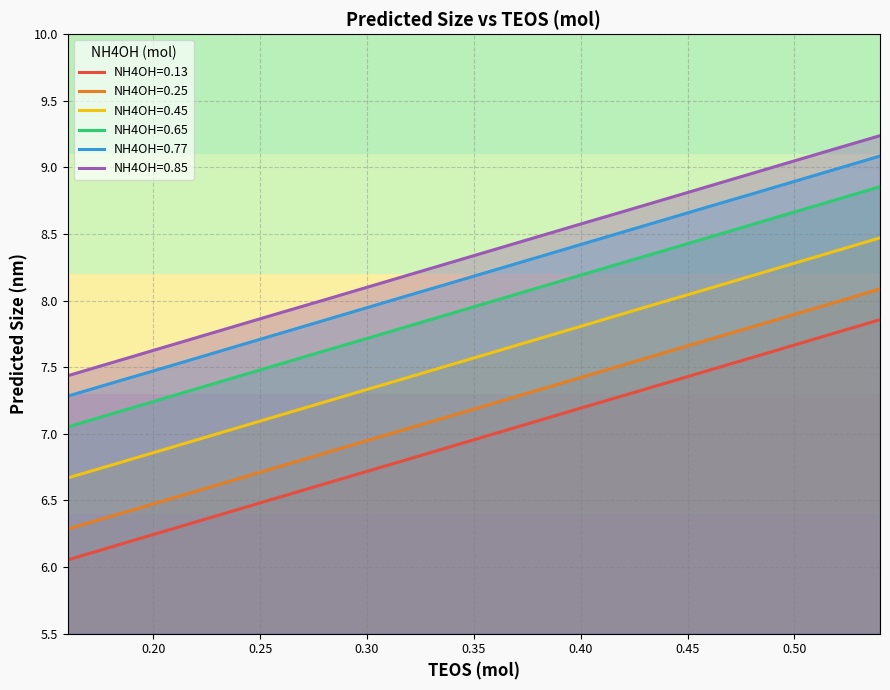

Reading left to right, what are all the values shown in this chart?

NH4OH=0.13: 0.16=6.1	0.18=6.1	0.2=6.2	0.22=6.3	0.24=6.4	0.26=6.5	0.28=6.6	0.3=6.7	0.32=6.8	0.34=6.9	0.36=7.0	0.38=7.1	0.4=7.2	0.42=7.3	0.44=7.4	0.46=7.5	0.48=7.6	0.5=7.7	0.52=7.8	0.54=7.9
NH4OH=0.25: 0.16=6.3	0.18=6.4	0.2=6.5	0.22=6.6	0.24=6.7	0.26=6.8	0.28=6.9	0.3=6.9	0.32=7.0	0.34=7.1	0.36=7.2	0.38=7.3	0.4=7.4	0.42=7.5	0.44=7.6	0.46=7.7	0.48=7.8	0.5=7.9	0.52=8.0	0.54=8.1
NH4OH=0.45: 0.16=6.7	0.18=6.8	0.2=6.9	0.22=7.0	0.24=7.0	0.26=7.1	0.28=7.2	0.3=7.3	0.32=7.4	0.34=7.5	0.36=7.6	0.38=7.7	0.4=7.8	0.42=7.9	0.44=8.0	0.46=8.1	0.48=8.2	0.5=8.3	0.52=8.4	0.54=8.5
NH4OH=0.65: 0.16=7.1	0.18=7.1	0.2=7.2	0.22=7.3	0.24=7.4	0.26=7.5	0.28=7.6	0.3=7.7	0.32=7.8	0.34=7.9	0.36=8.0	0.38=8.1	0.4=8.2	0.42=8.3	0.44=8.4	0.46=8.5	0.48=8.6	0.5=8.7	0.52=8.8	0.54=8.9
NH4OH=0.77: 0.16=7.3	0.18=7.4	0.2=7.5	0.22=7.6	0.24=7.7	0.26=7.8	0.28=7.9	0.3=7.9	0.32=8.0	0.34=8.1	0.36=8.2	0.38=8.3	0.4=8.4	0.42=8.5	0.44=8.6	0.46=8.7	0.48=8.8	0.5=8.9	0.52=9.0	0.54=9.1
NH4OH=0.85: 0.16=7.4	0.18=7.5	0.2=7.6	0.22=7.7	0.24=7.8	0.26=7.9	0.28=8.0	0.3=8.1	0.32=8.2	0.34=8.3	0.36=8.4	0.38=8.5	0.4=8.6	0.42=8.7	0.44=8.8	0.46=8.9	0.48=9.0	0.5=9.0	0.52=9.1	0.54=9.2